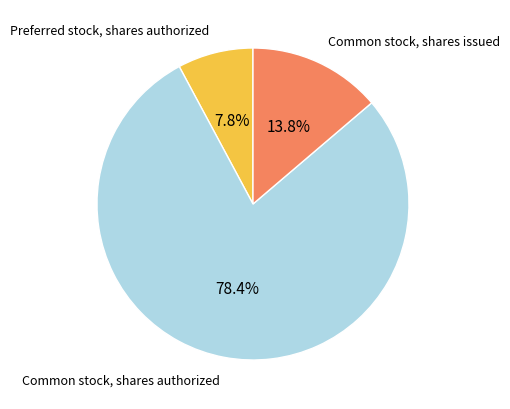

How much of the chart is everything except Common stock, shares authorized?

21.6%